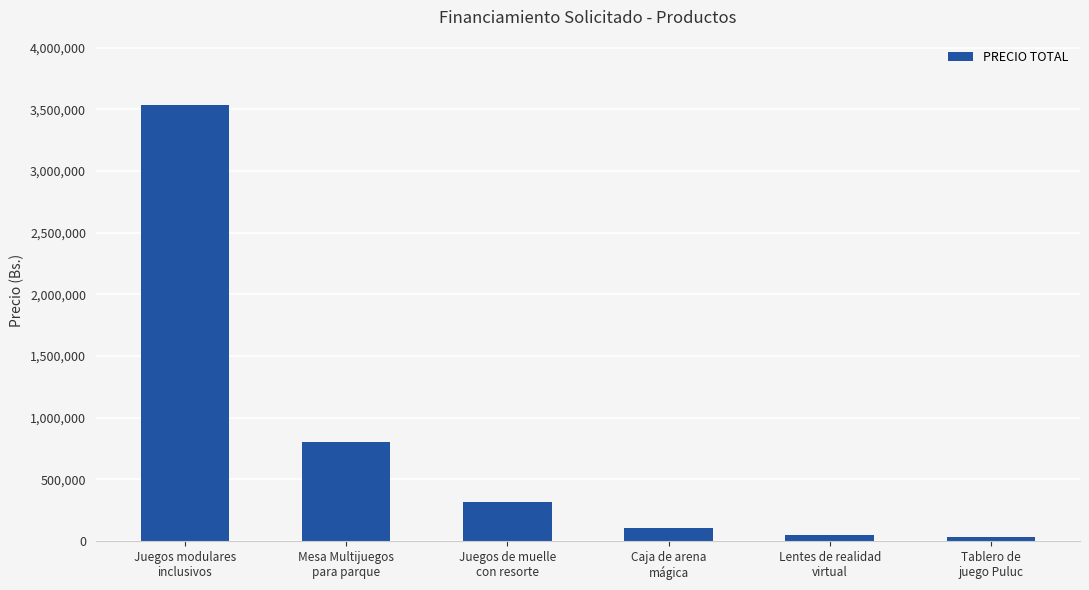

What is the change in value from Juegos modulares
inclusivos to Caja de arena
mágica?

-3425000